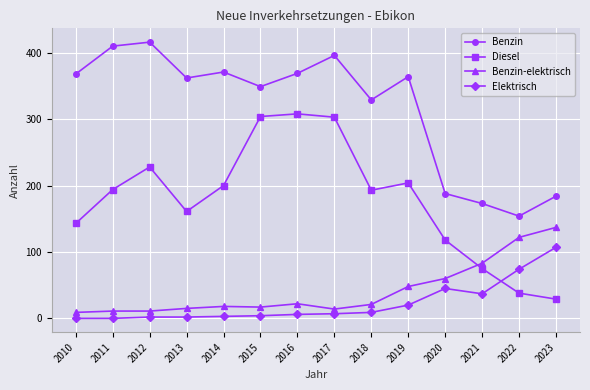

Is the value of Benzin at 2014 greater than the value of Diesel at 2020?

Yes